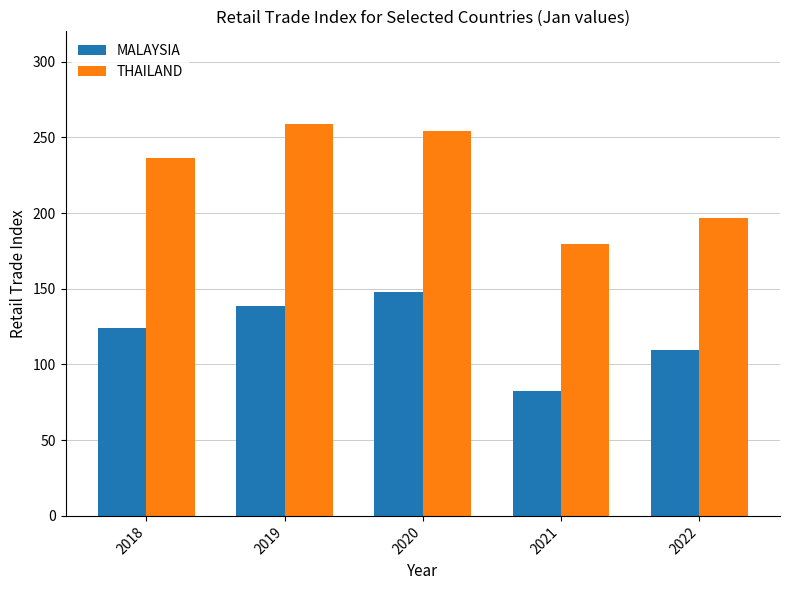

Are the bars grouped side by side (vs. stacked)?

Yes